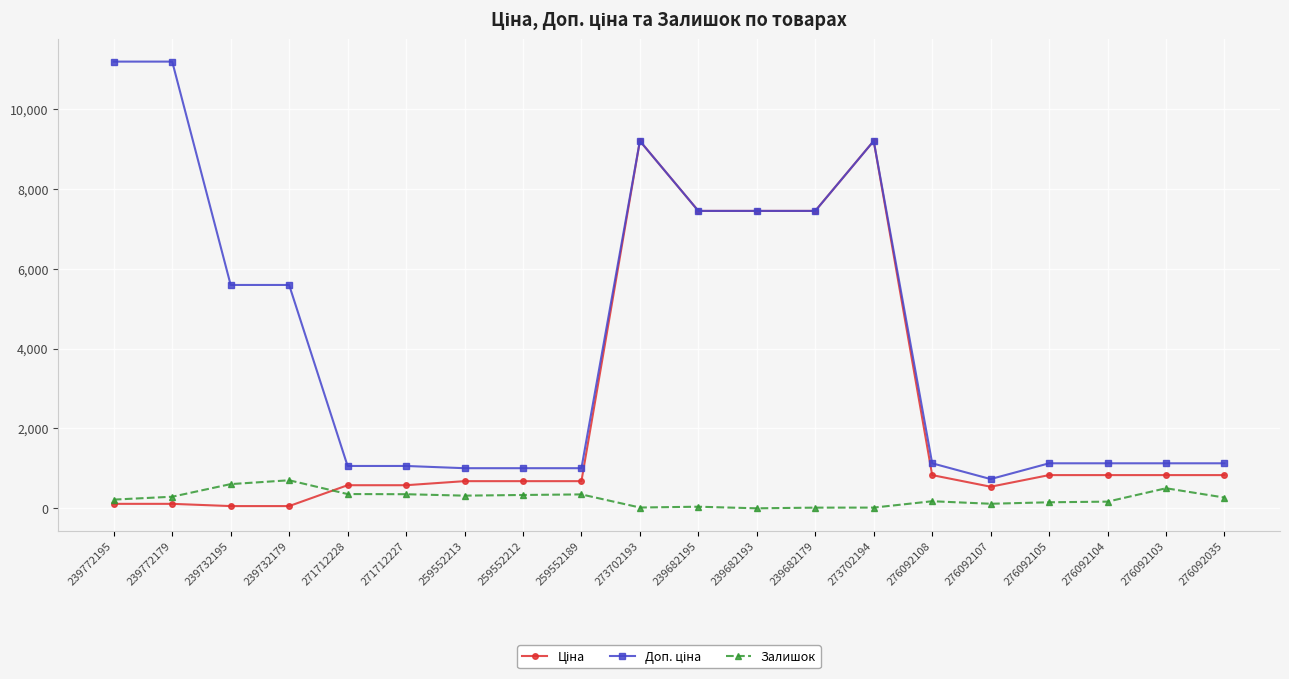

True or false: Залишок has a value of 606.0 at 239732195.

True